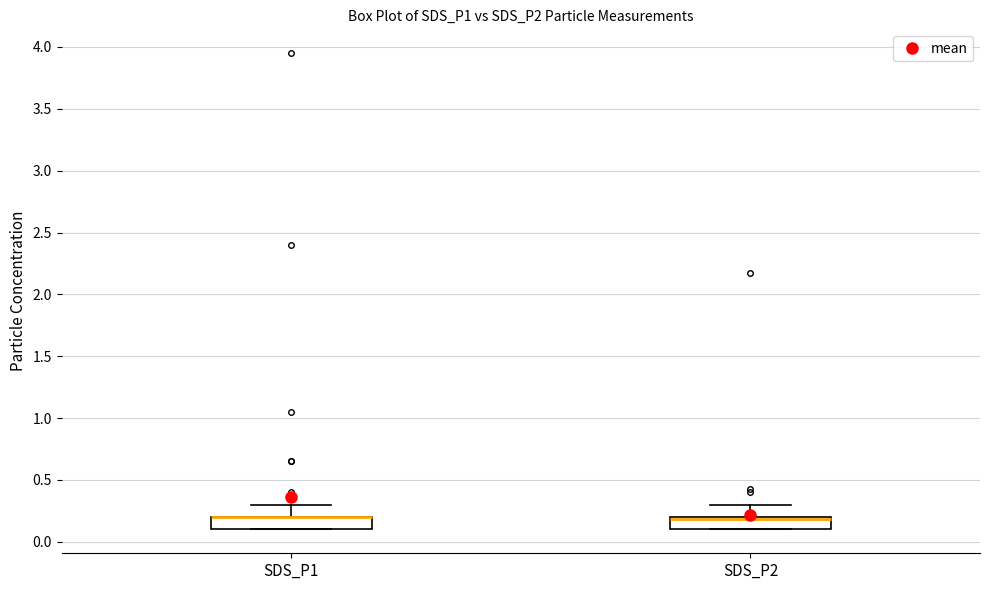

Where is the upper edge of the box for SDS_P1 on the y-axis? The values are not printed on the chart, so give them approximately, as read against the axis.

0.2